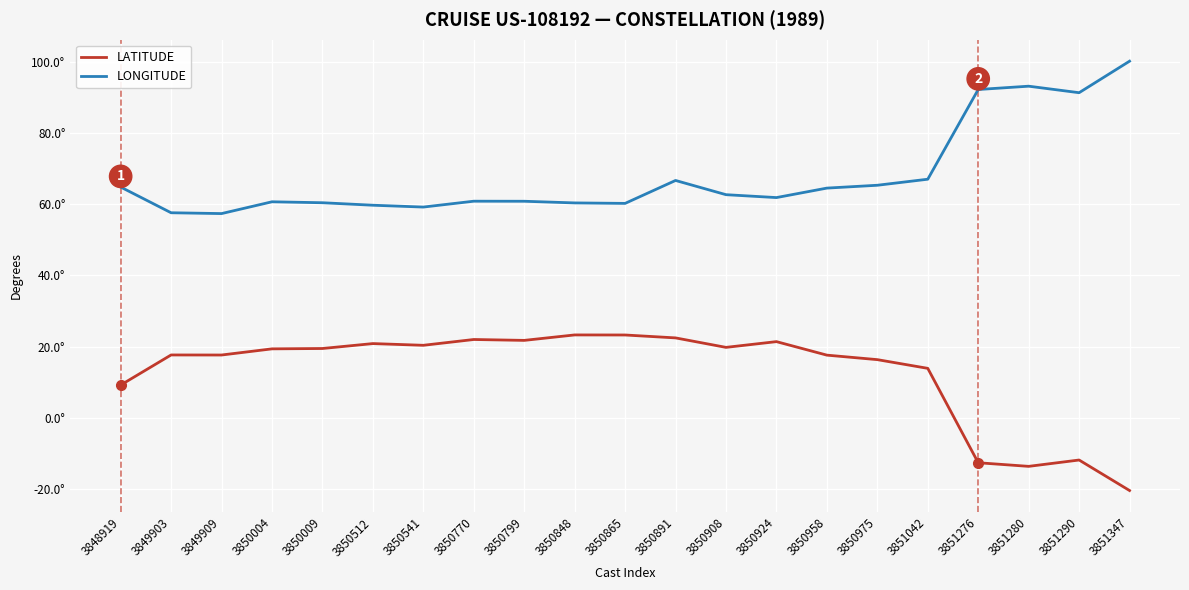

At which category does LONGITUDE reach its first local peak?

3850004